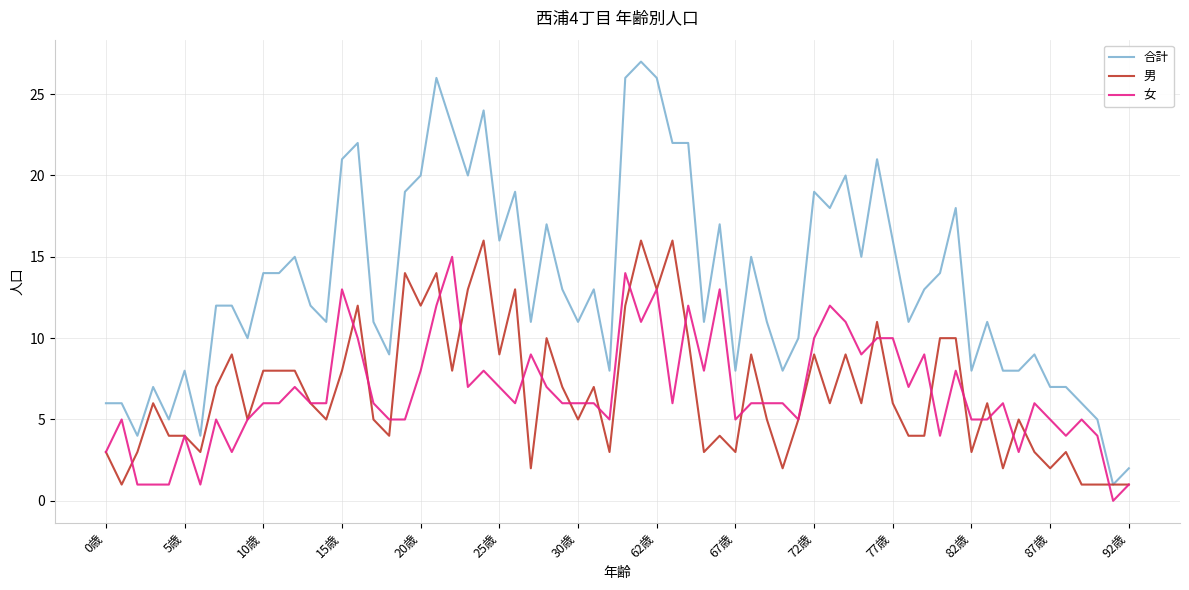

Which series has the widest spread of values?

合計